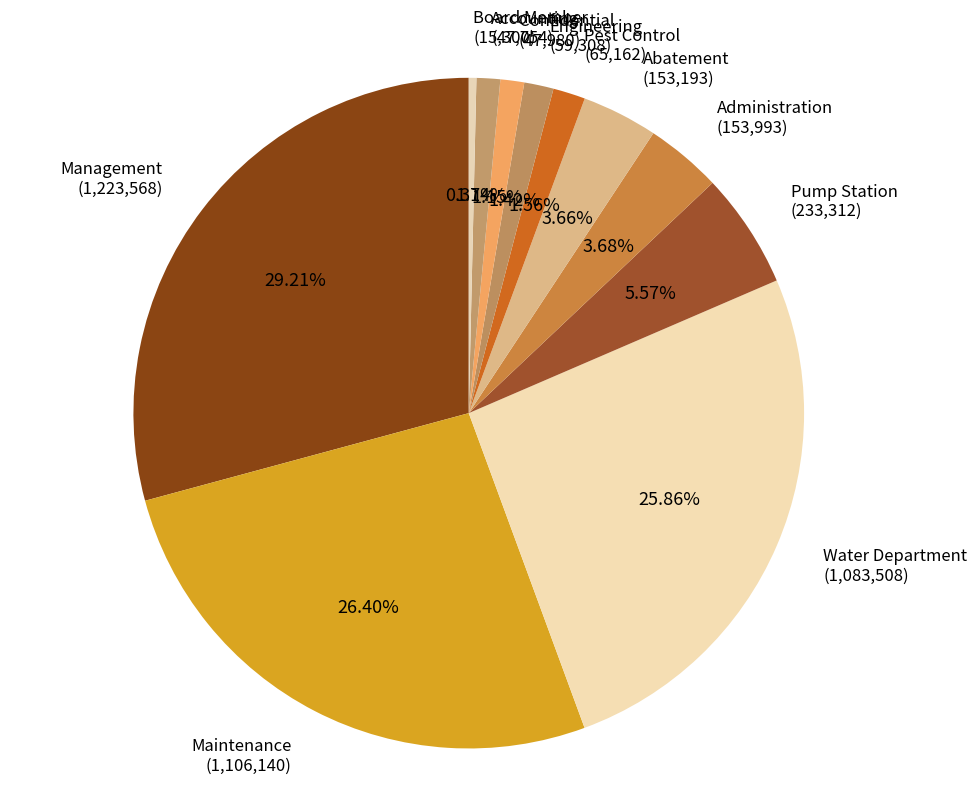

Count the number of slices in the pie.

11